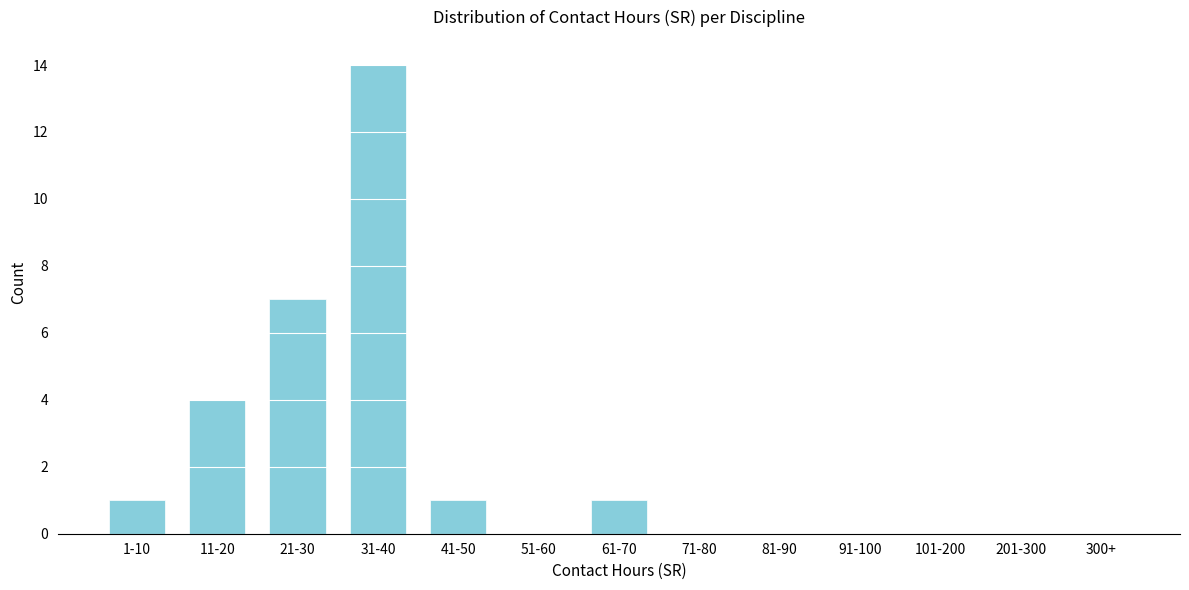

Reading left to right, extract all data points from this chart.

1-10=1	11-20=4	21-30=7	31-40=14	41-50=1	51-60=0	61-70=1	71-80=0	81-90=0	91-100=0	101-200=0	201-300=0	300+=0